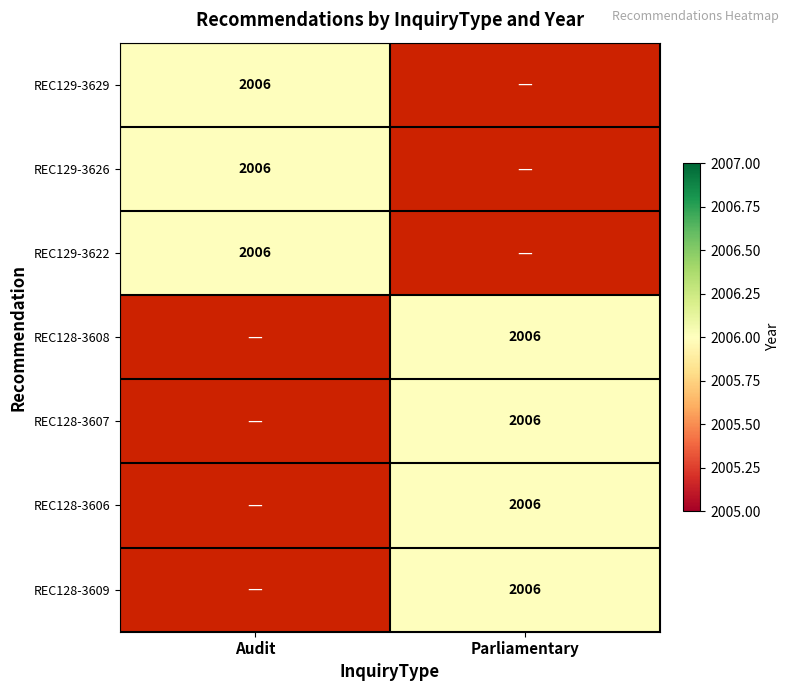

How many values in Parliamentary are above zero?

4